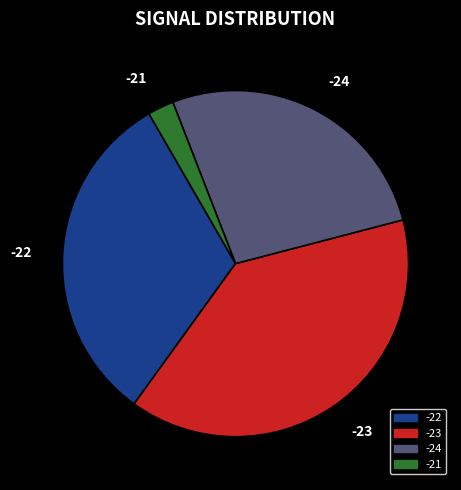

Is there any slice that represents more than half of the pie?

No